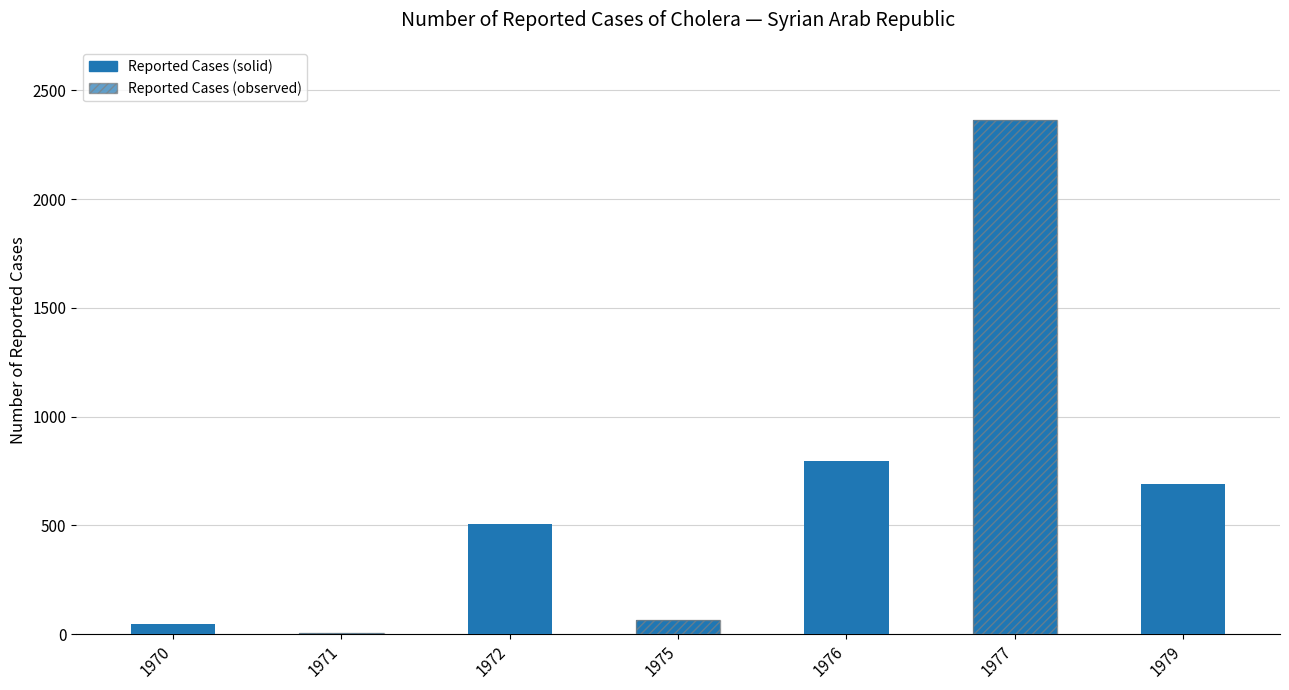

How many data points are less than 505?

3